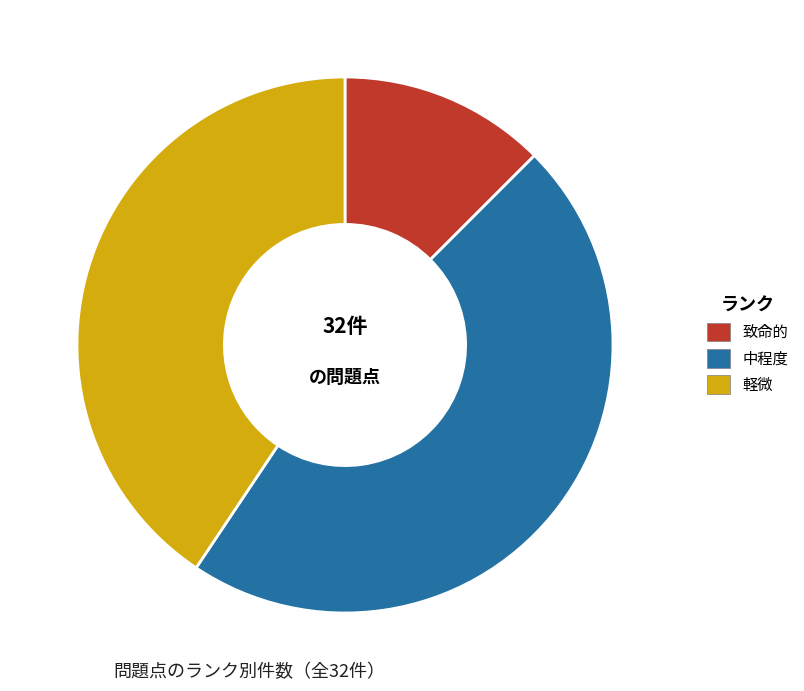

Is there any slice that represents more than half of the pie?

No